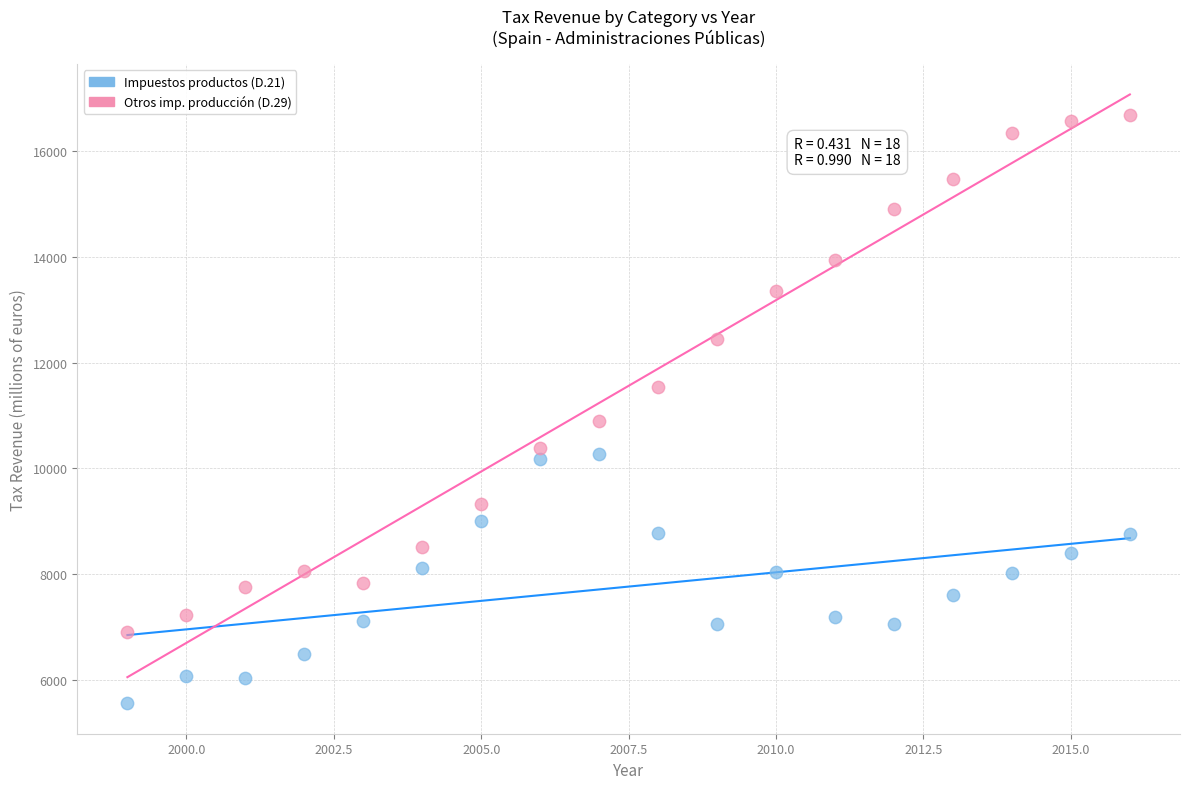

Across all data points, what is the range of X values (max minus min)?

17